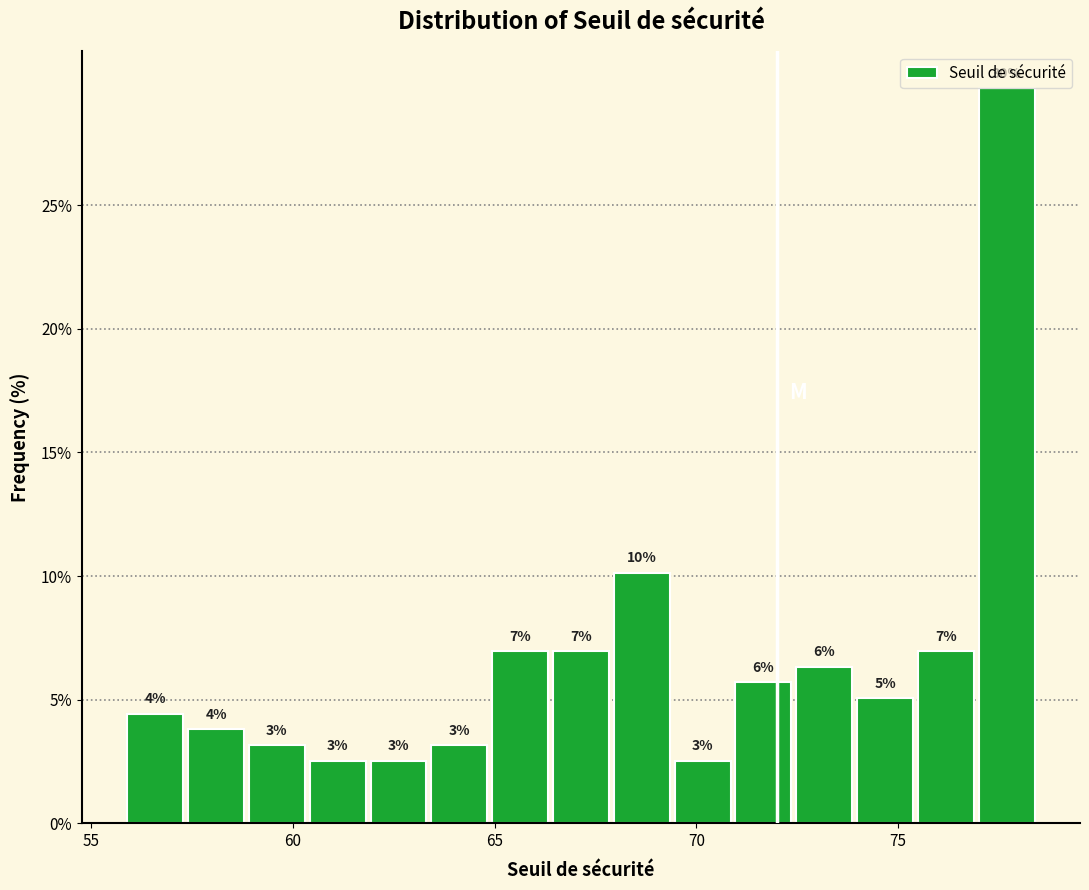

Read against the x-axis, roughly where is the centre of the tallest bar?

77.5